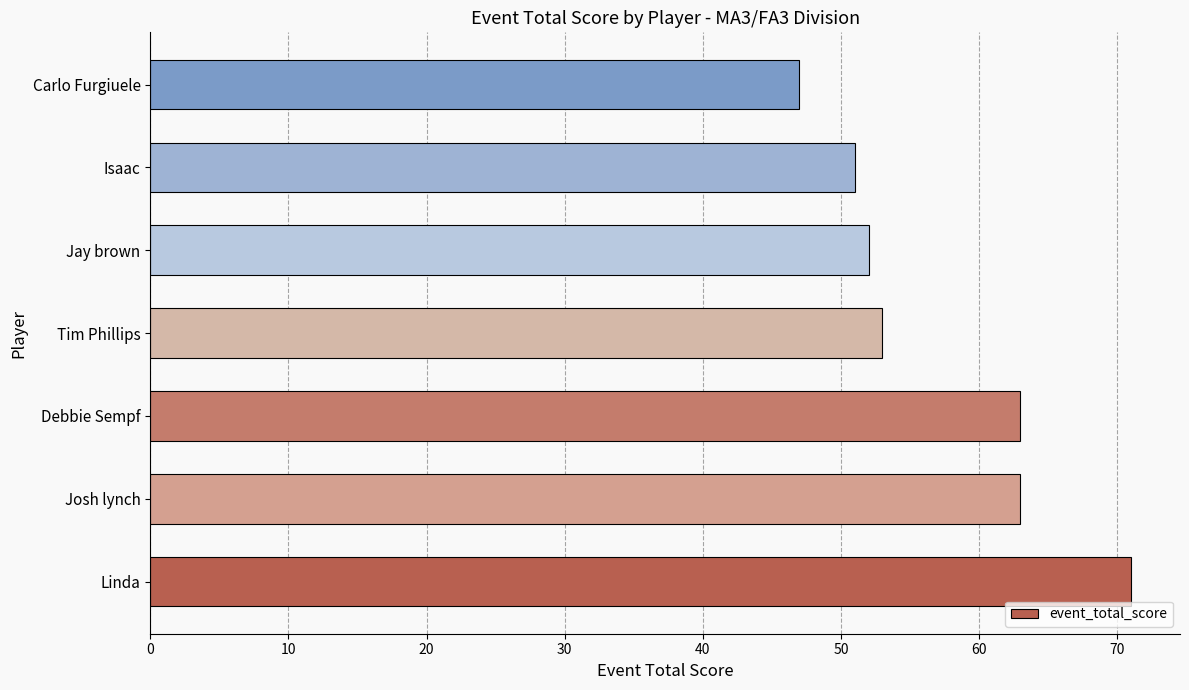

How many data points does each series have?

7